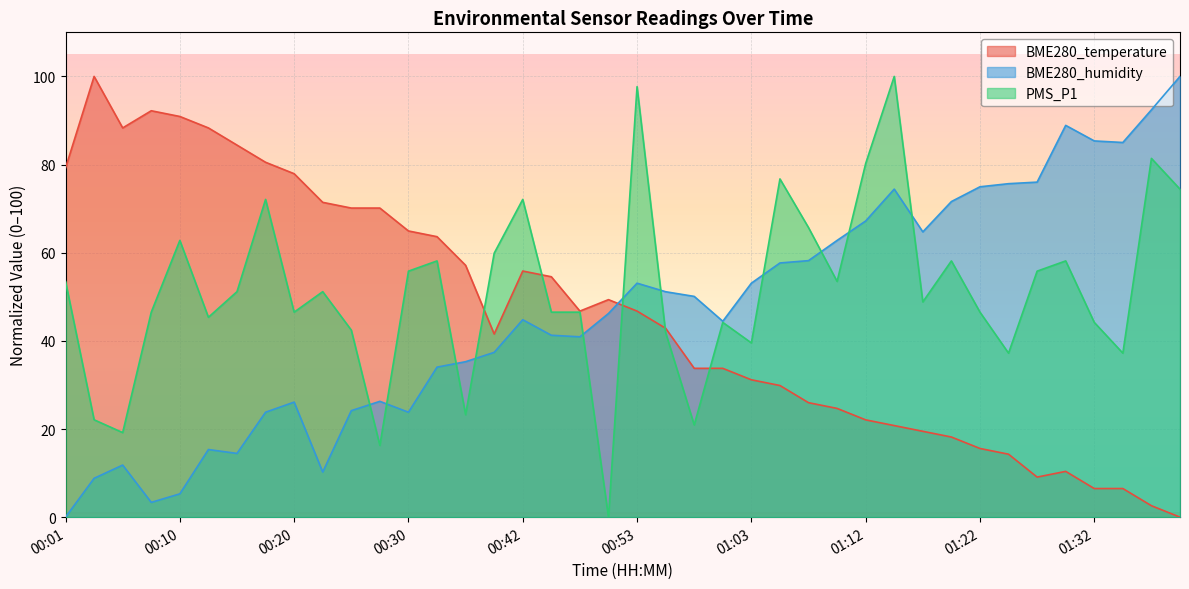

Rank the series by their maximum value, from lowest to highest.

BME280_temperature, BME280_humidity, PMS_P1